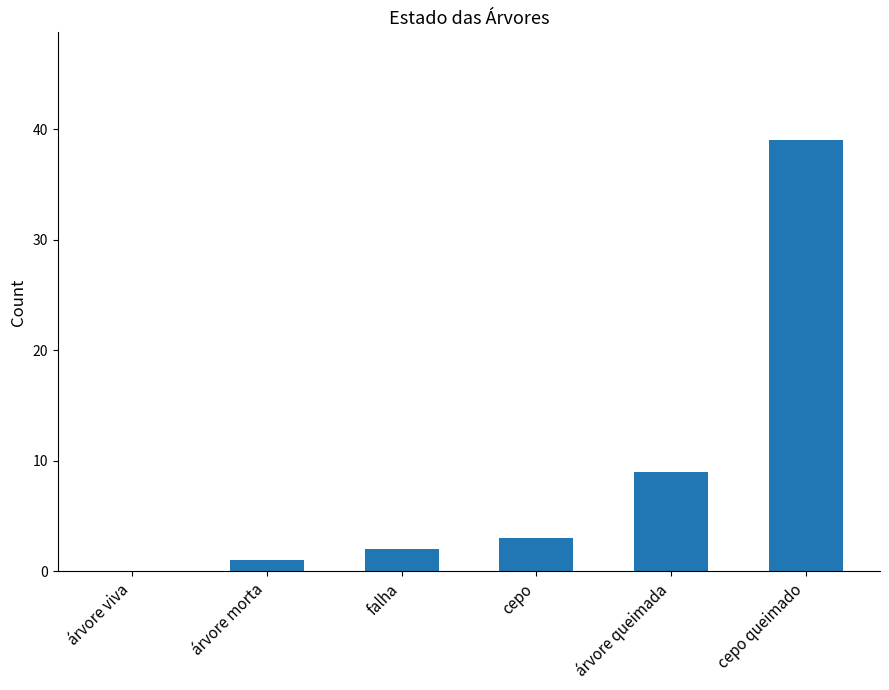

Are the bars grouped side by side (vs. stacked)?

No